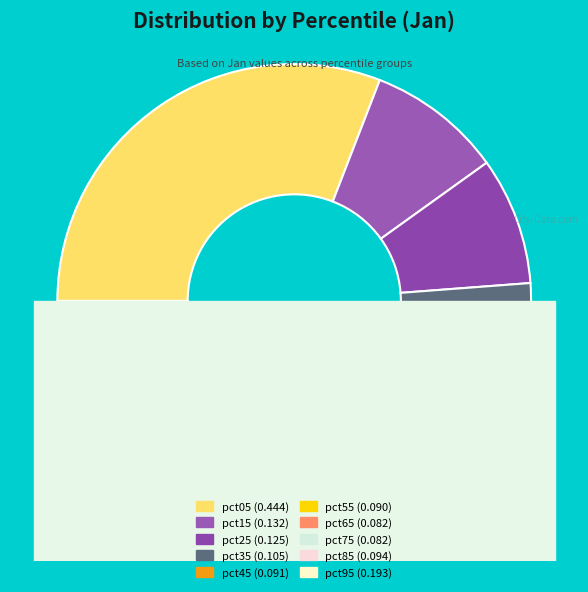

Which slice is the smallest?

pct75